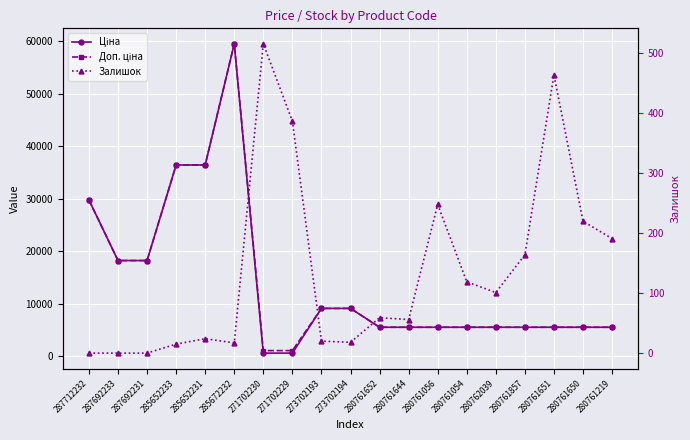

How many categories are shown in the chart?

19